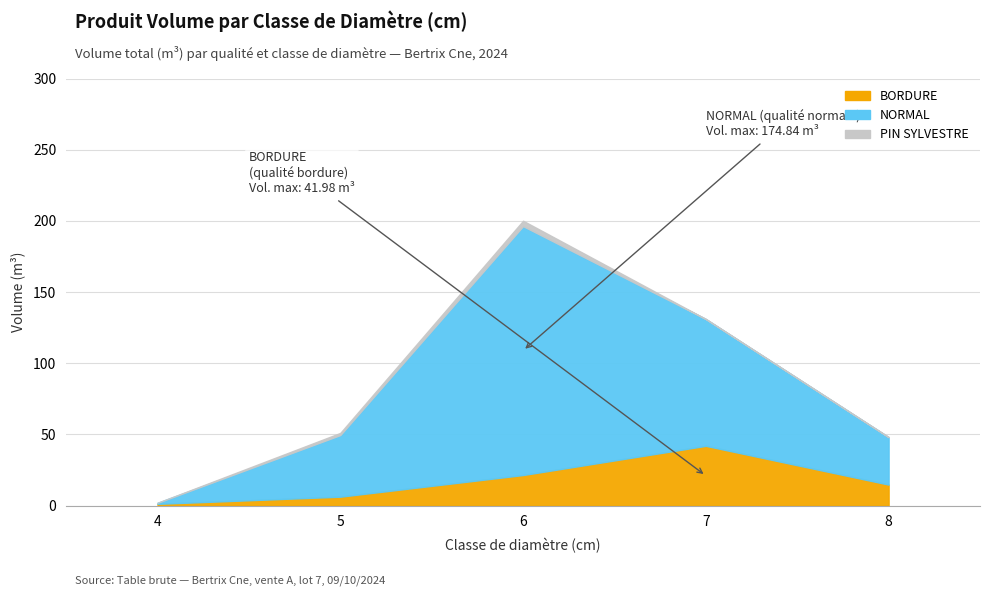

What is the difference between the second highest and minimum values in the BORDURE series?

20.2